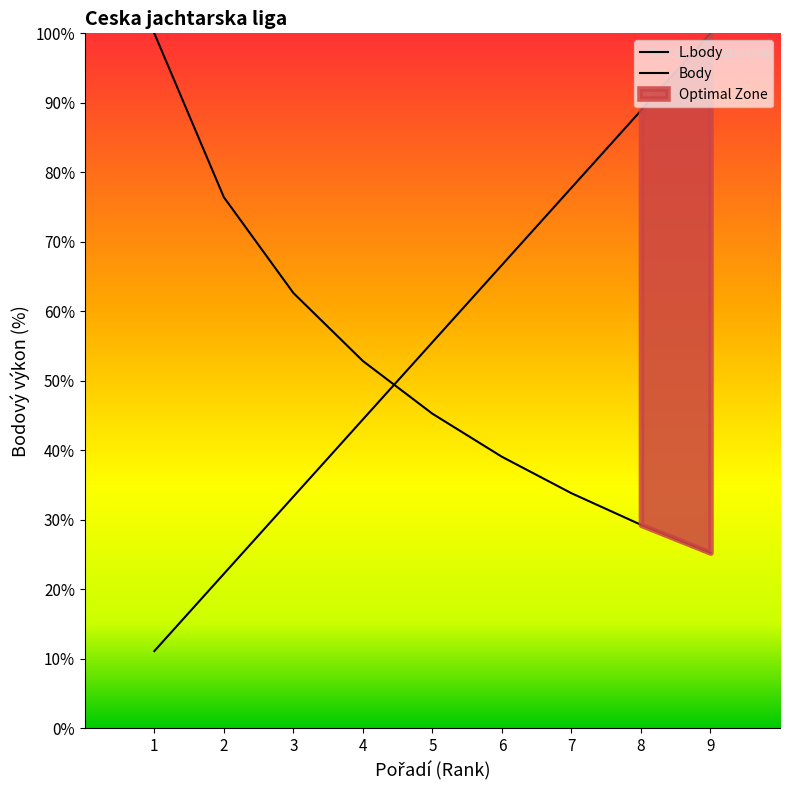

What is the value of the L.body point at the 3rd from the left?

62.6